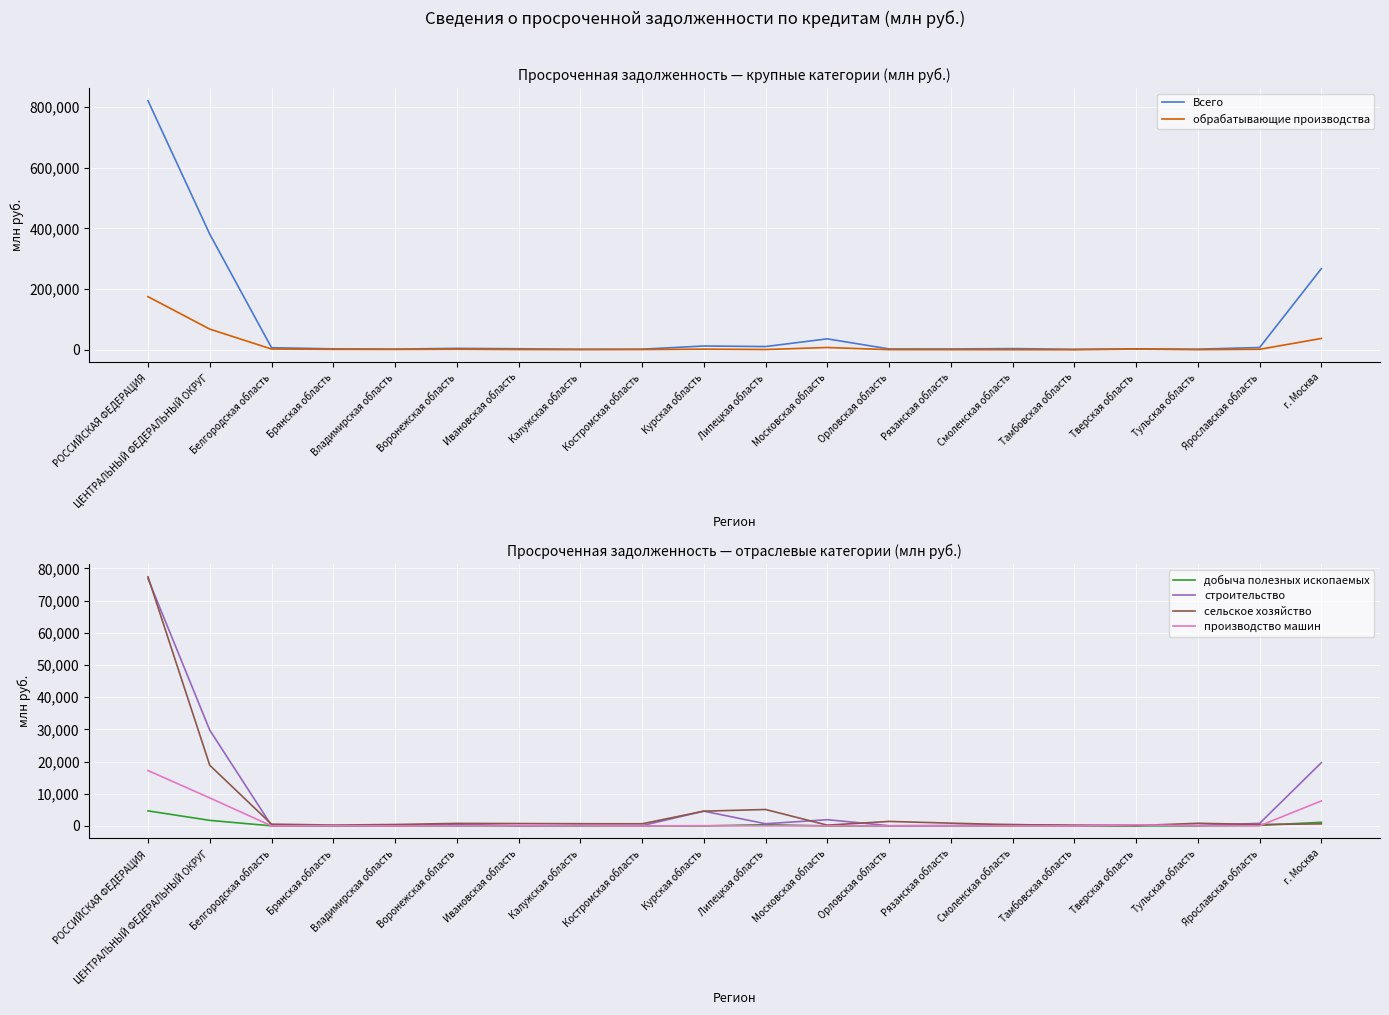

Which series has the widest spread of values?

Всего